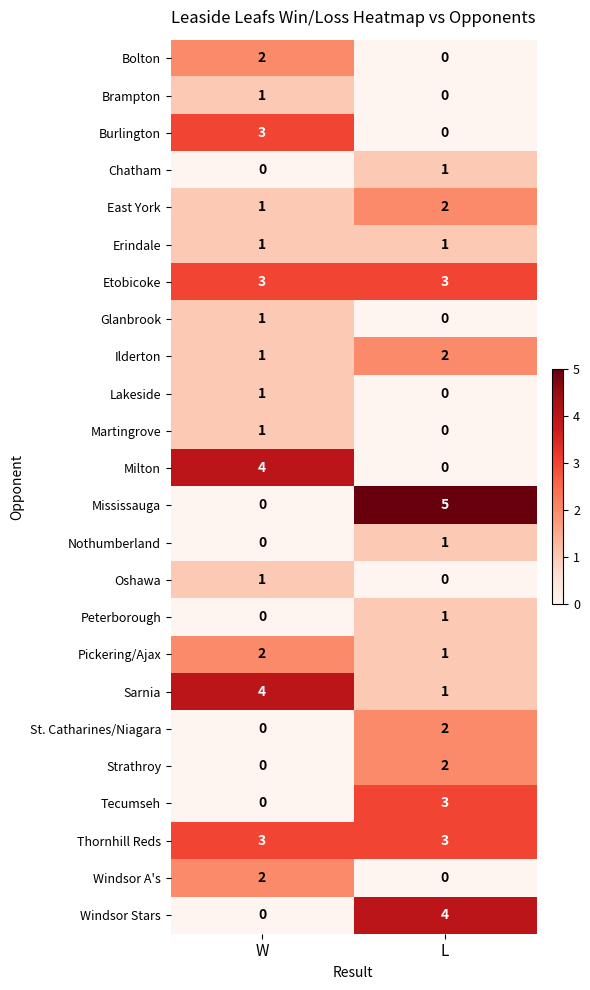

At how many categories does at least one series exceed 0?

2